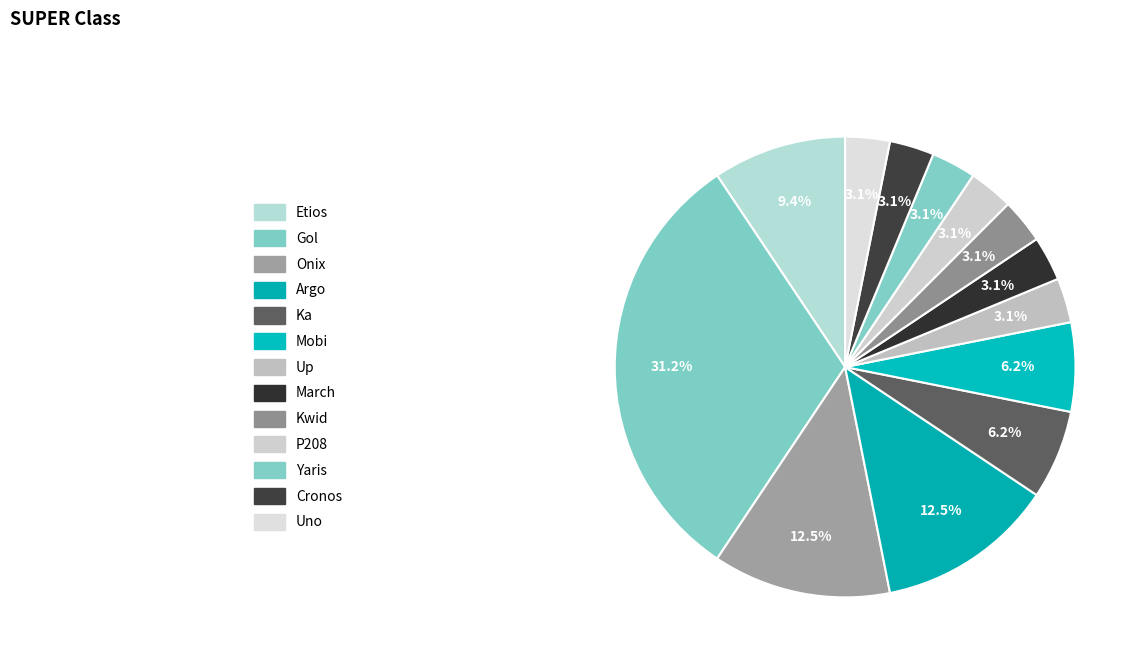

To the nearest percent, what is the average slice percentage?

8%